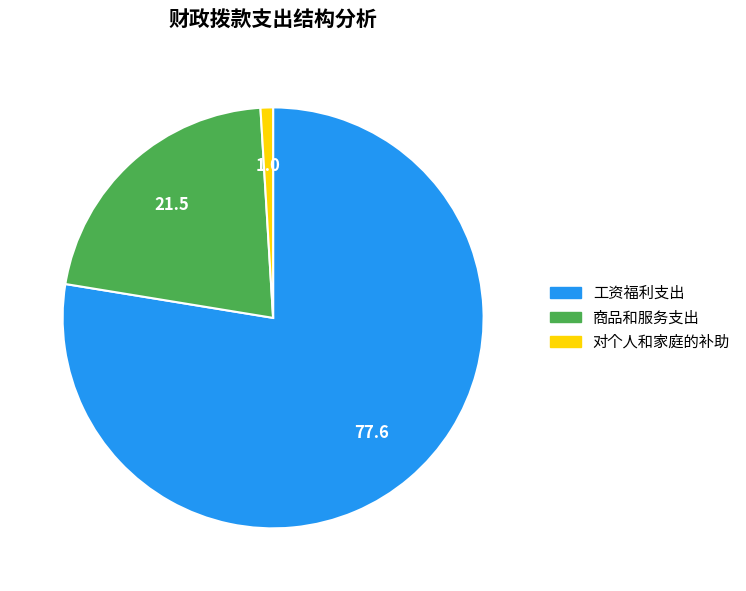

What is the smallest slice in the pie chart?

对个人和家庭的补助